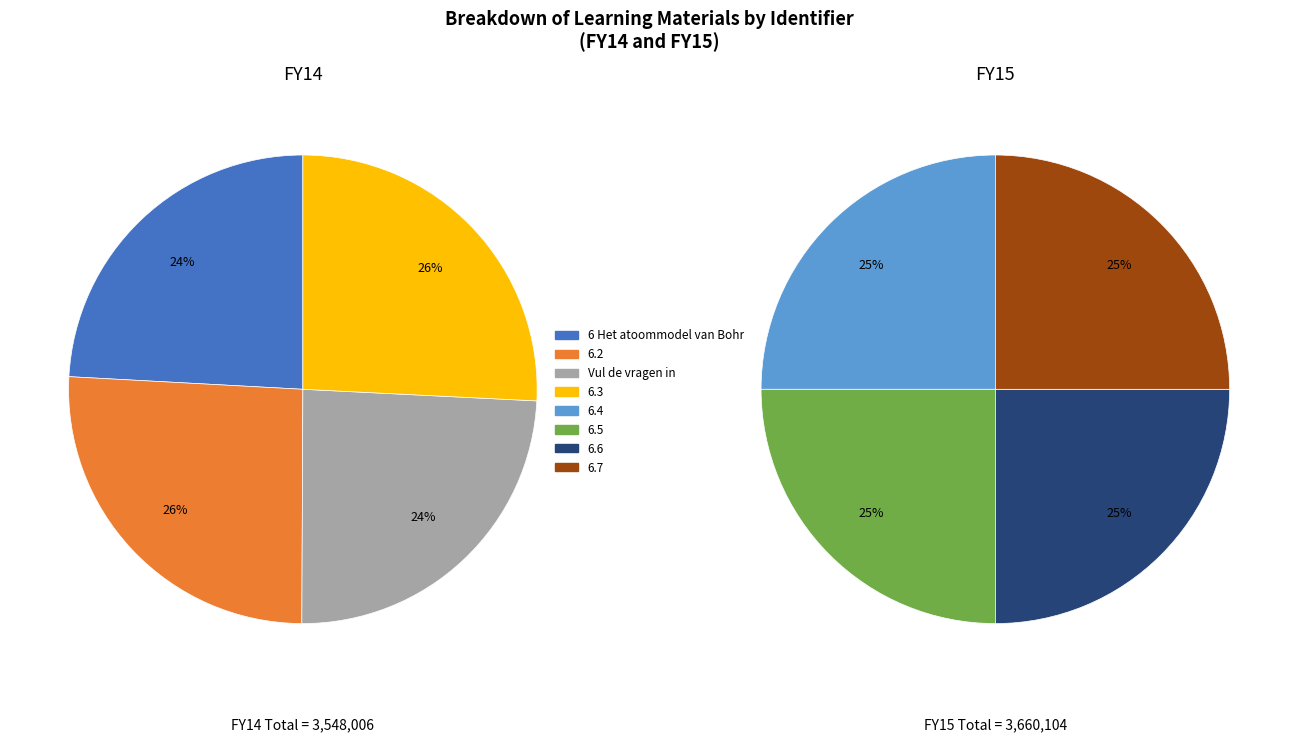

Count the number of slices in the pie.

8